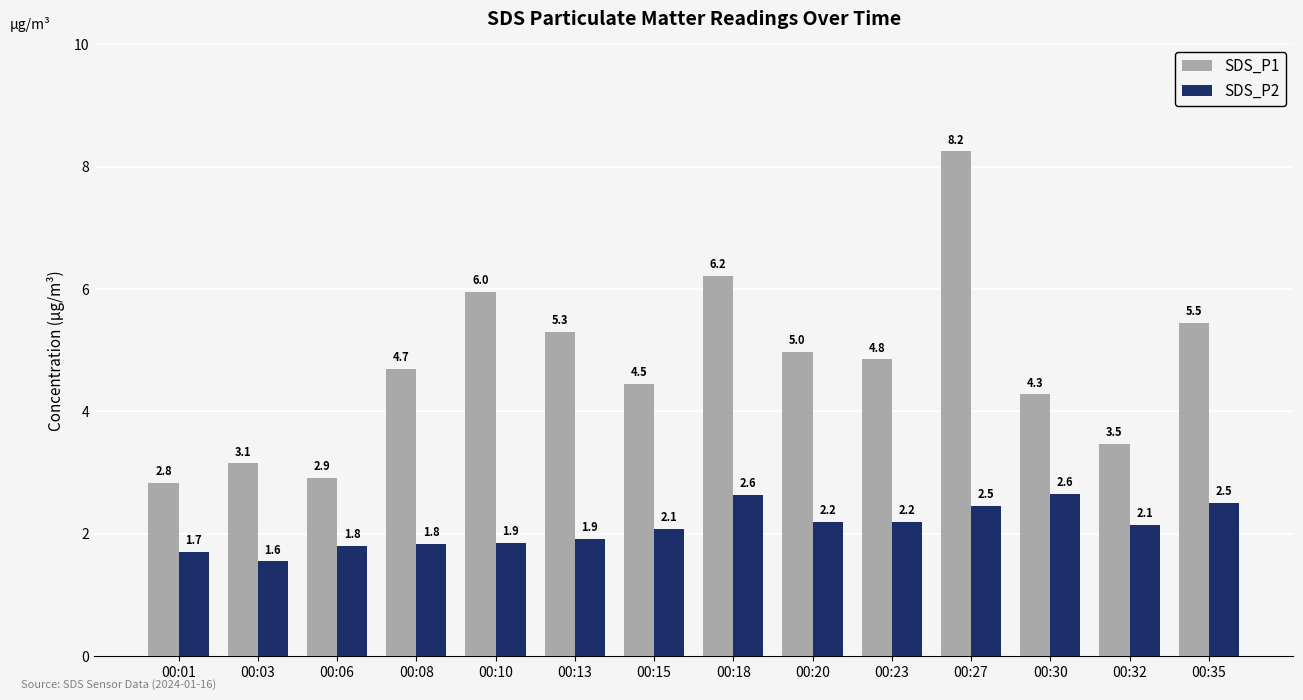

Which category has the lowest value in the SDS_P1 series?

00:01